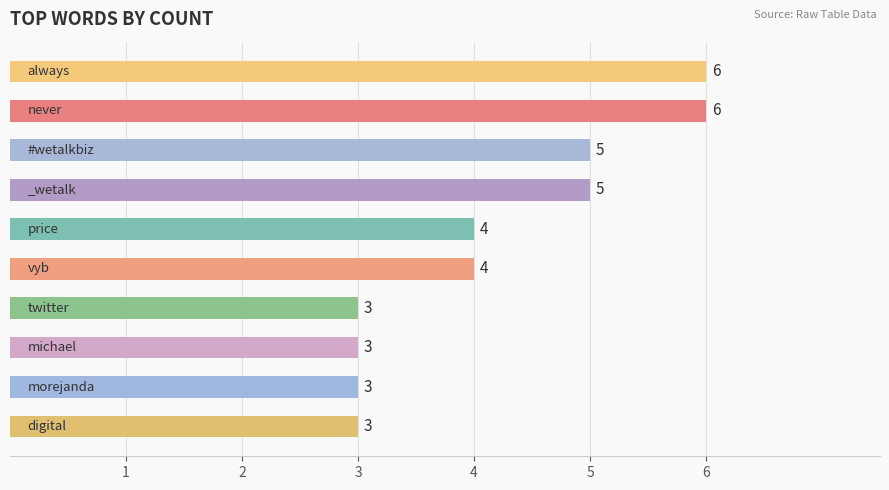

What is the maximum value shown in the chart?

6